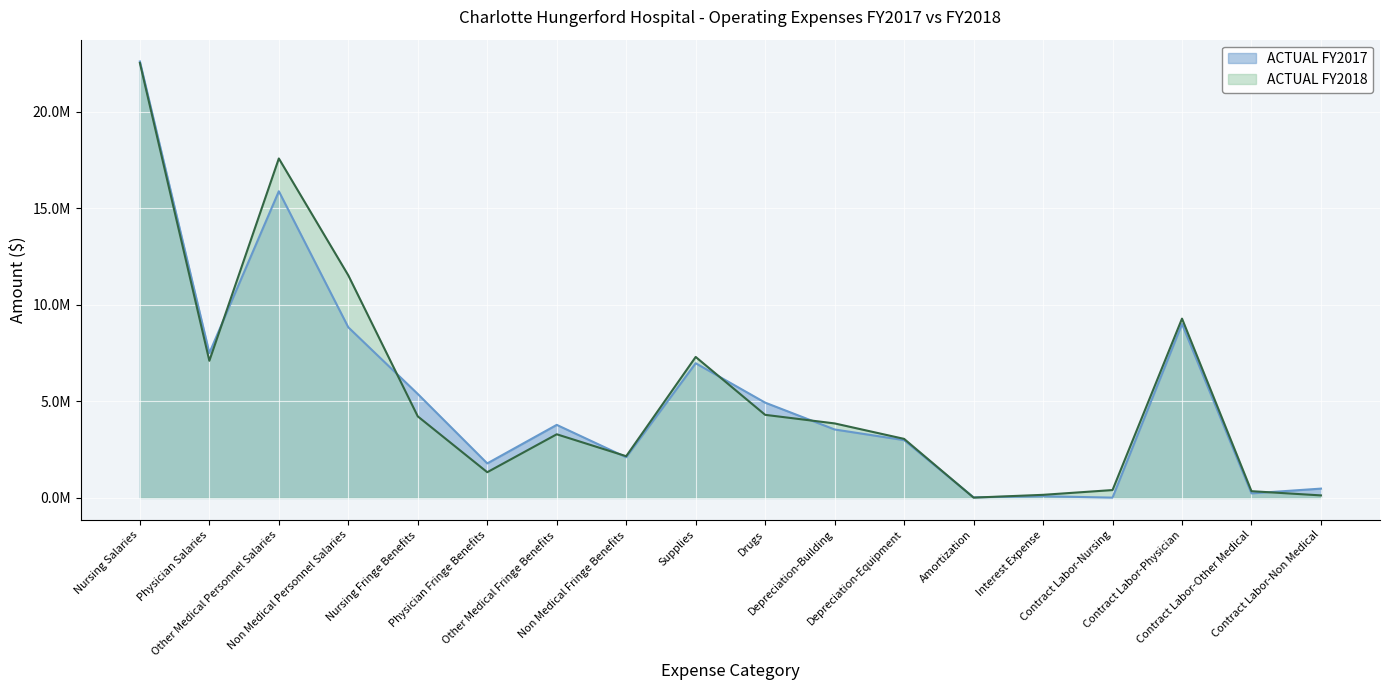

What position from the right is Non Medical Fringe Benefits?

11